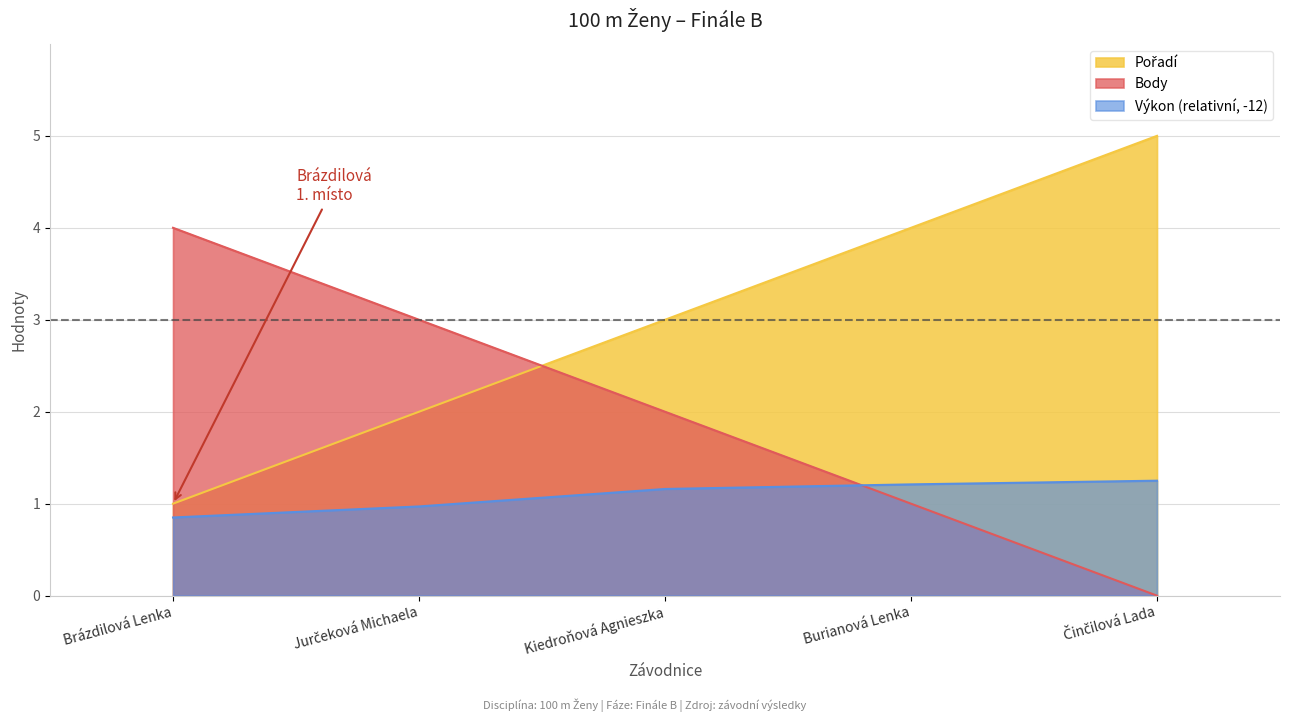

Reading left to right, extract all data points from this chart.

Pořadí: 1.0	2.0	3.0	4.0	5.0
Výkon: 0.8	1.0	1.2	1.2	1.2
Body: 4.0	3.0	2.0	1.0	0.0